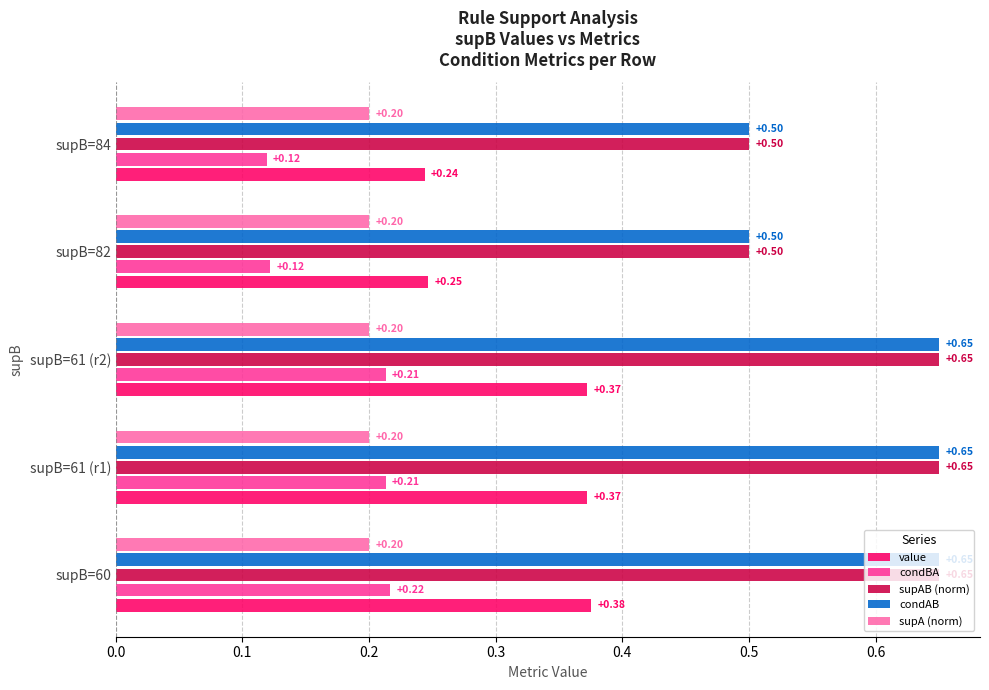

What is the highest value of the supA (norm) series?

0.2